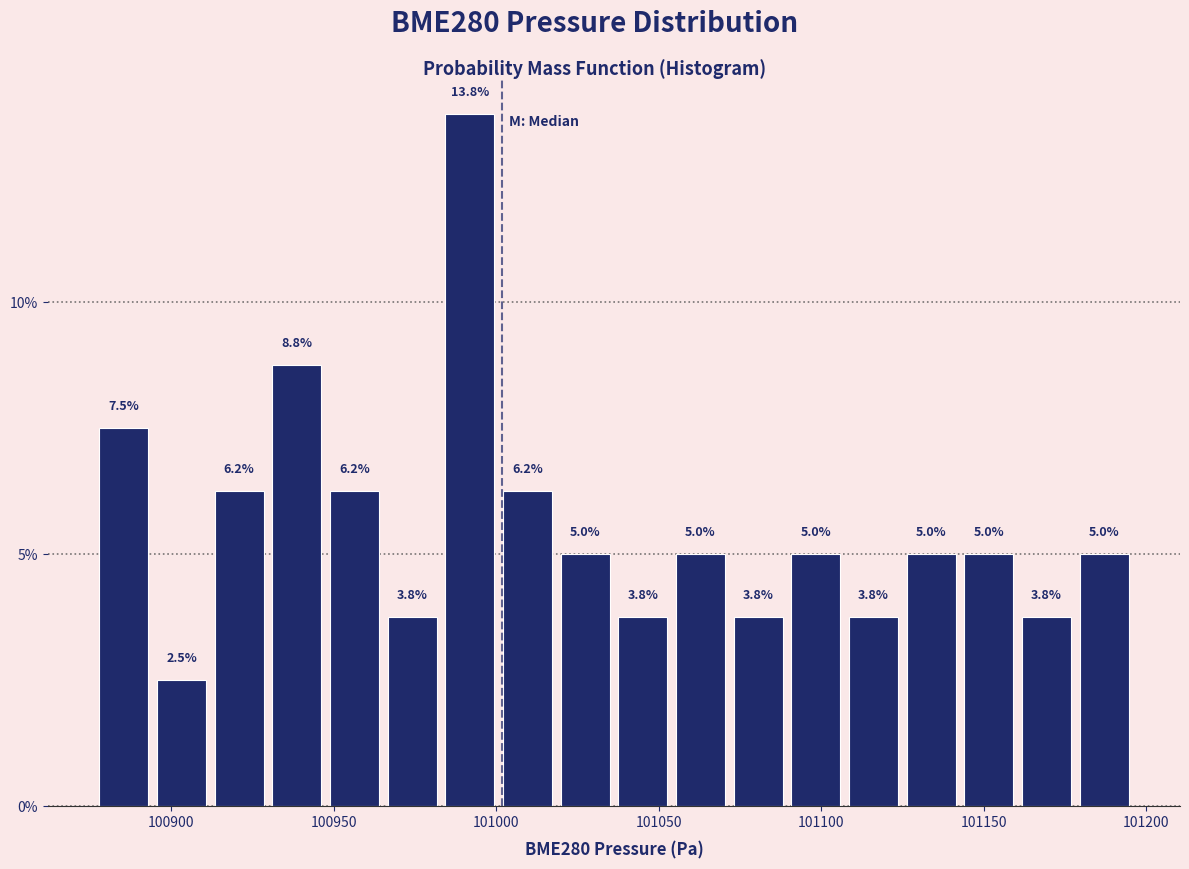

Around what value on the x-axis is the tallest bar? Give the approximate position of its centre, as read against the axis.

100990